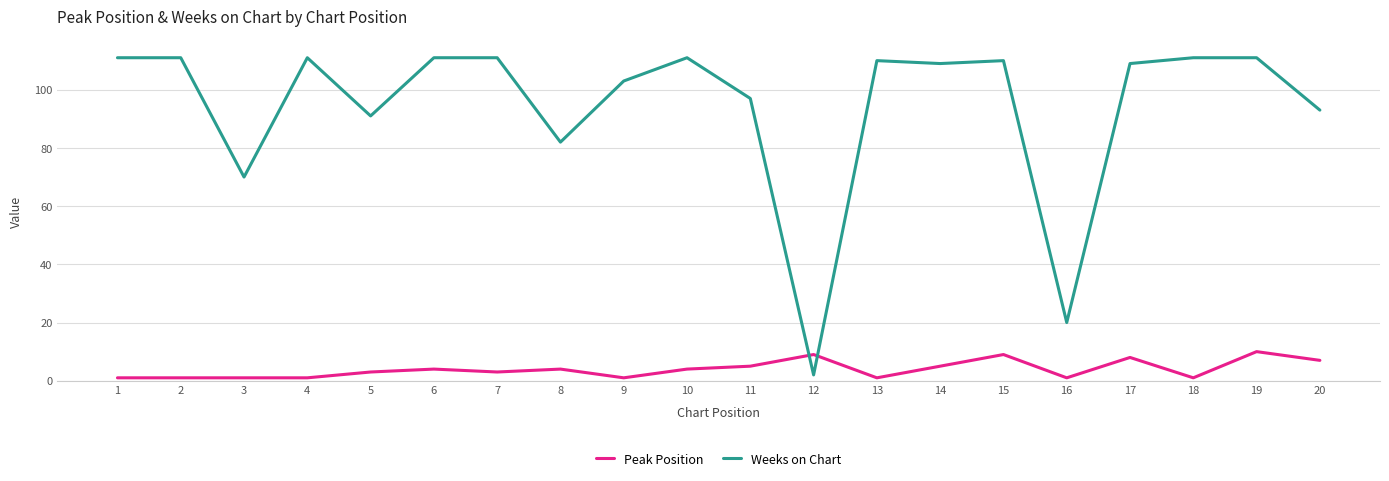

Between which two adjacent categories do Peak Position and Weeks on Chart first intersect?

11 and 12